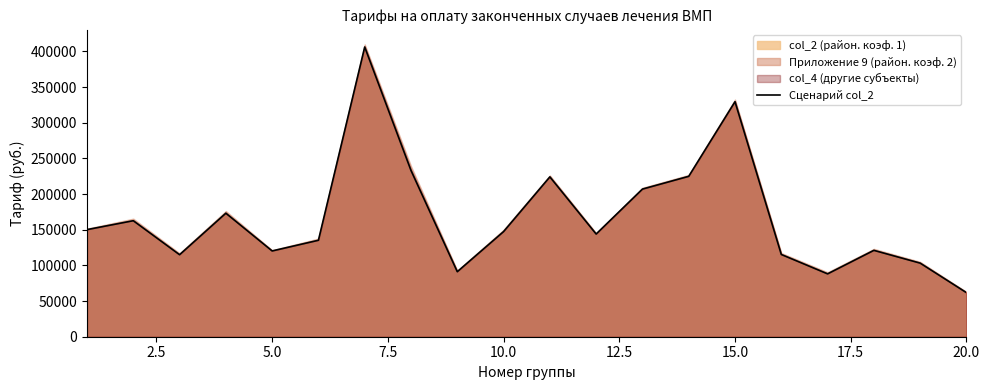

True or false: the data shows 75174.6 at 11.

False